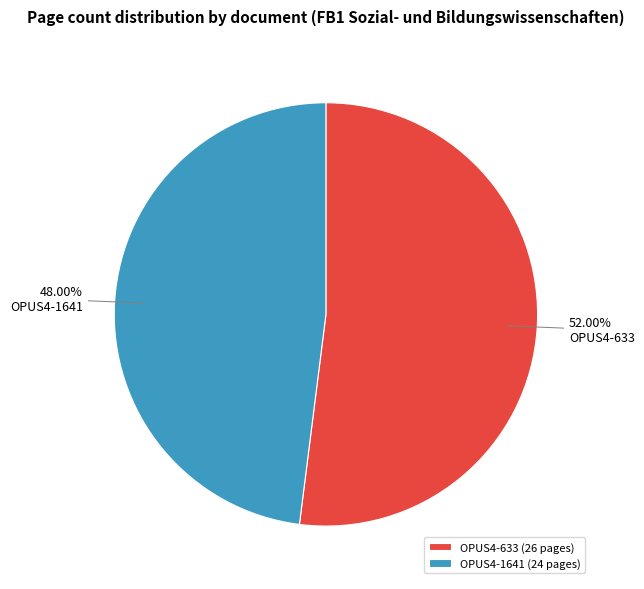

Does OPUS4-1641 represent more than half of the total?

No